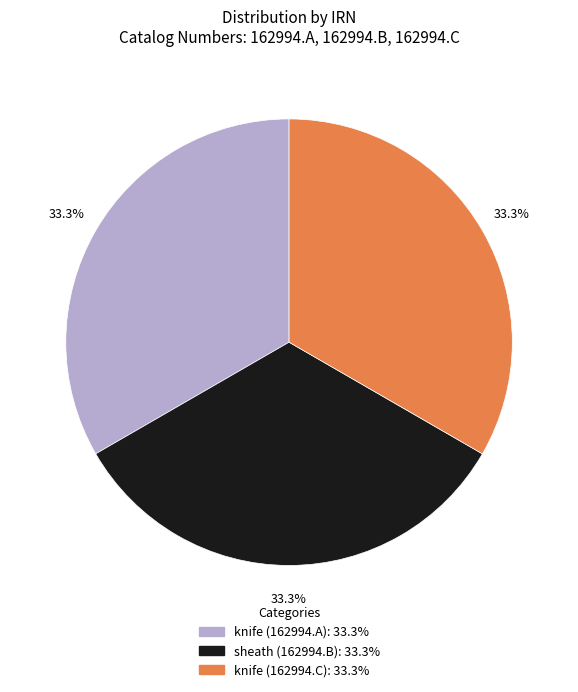

Does any single category account for the majority?

No